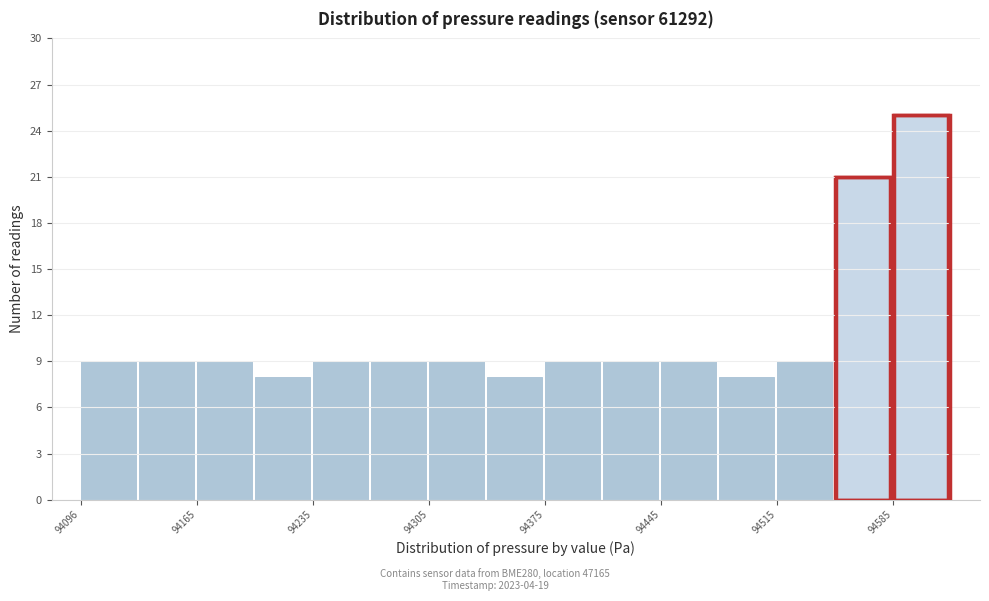

Around what value on the x-axis is the tallest bar? Give the approximate position of its centre, as read against the axis.

94600